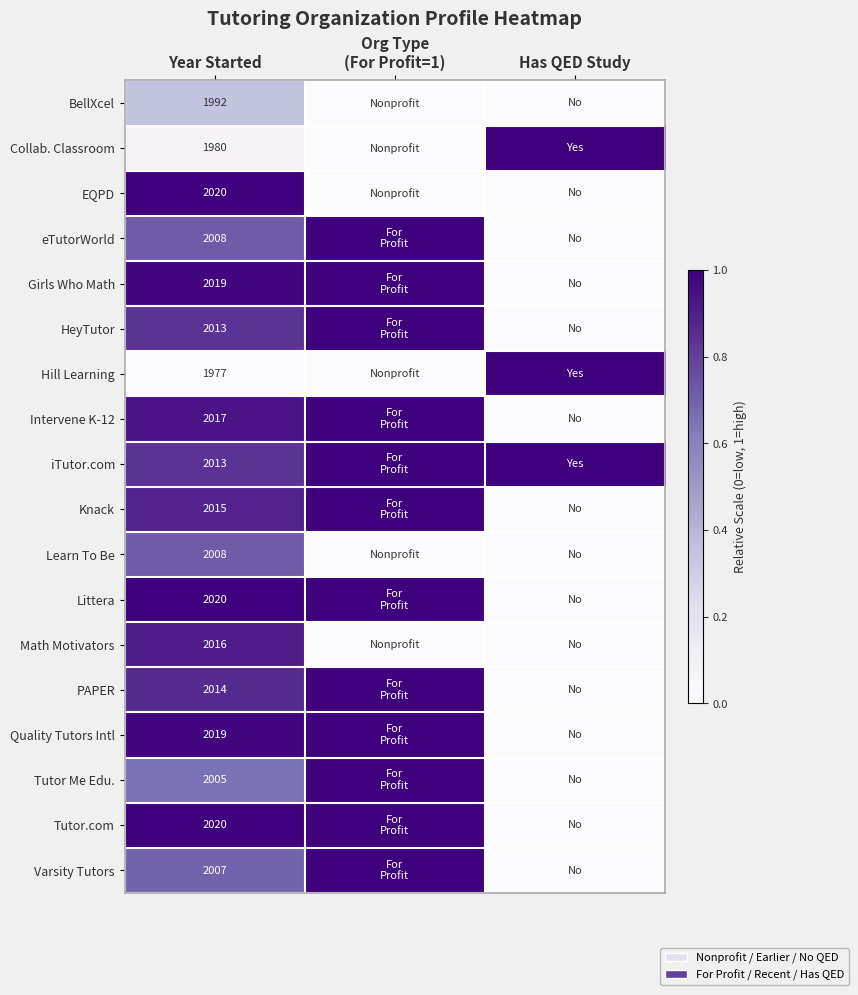

What is the spread (max minus min) of values at Year Started?

43